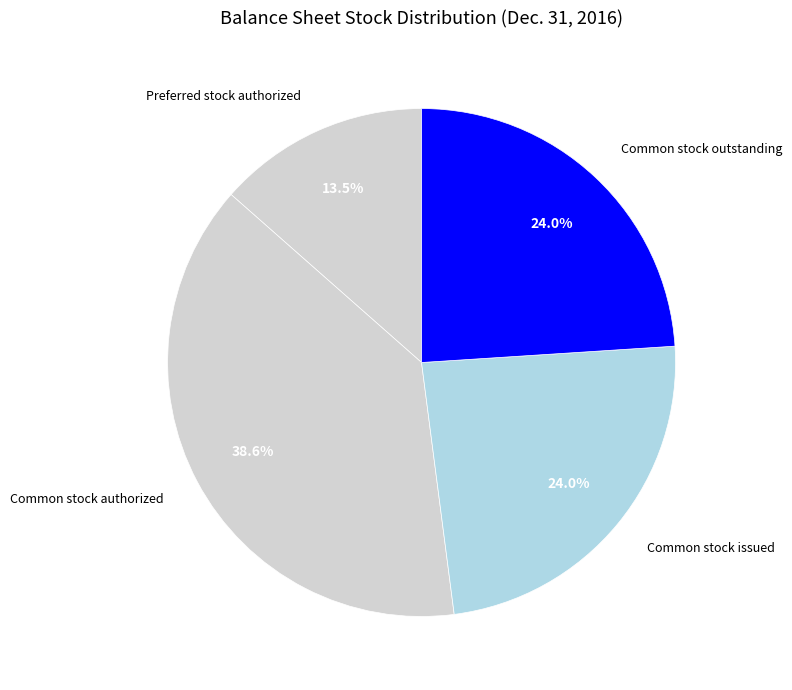

What percentage is NOT represented by Common stock issued?

76.0%